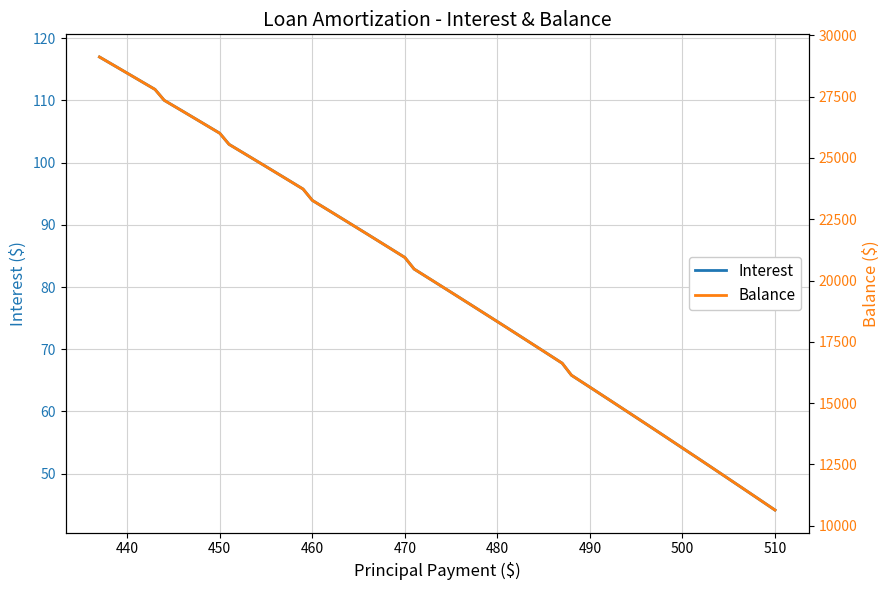

True or false: Balance has more than 0 points higher than both neighbors.

False